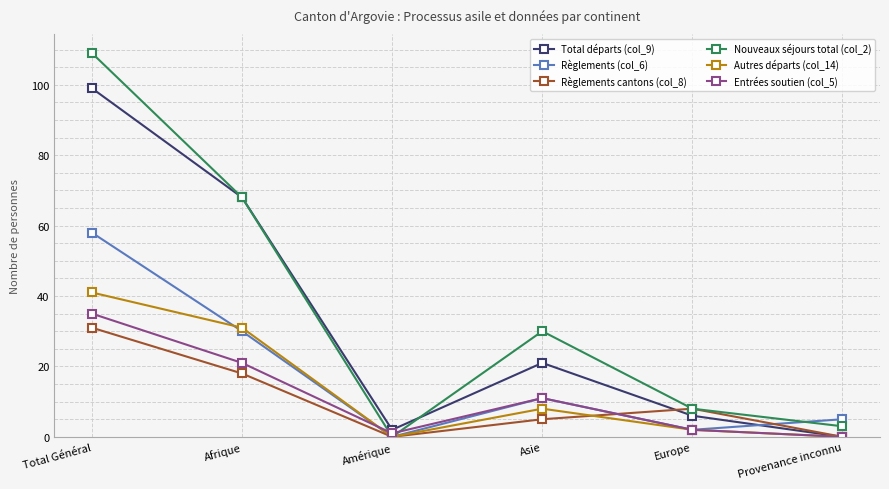

What are all the series names shown in the legend?

Total départs (col_9), Règlements (col_6), Règlements cantons (col_8), Nouveaux séjours total (col_2), Autres départs (col_14), Entrées soutien (col_5)